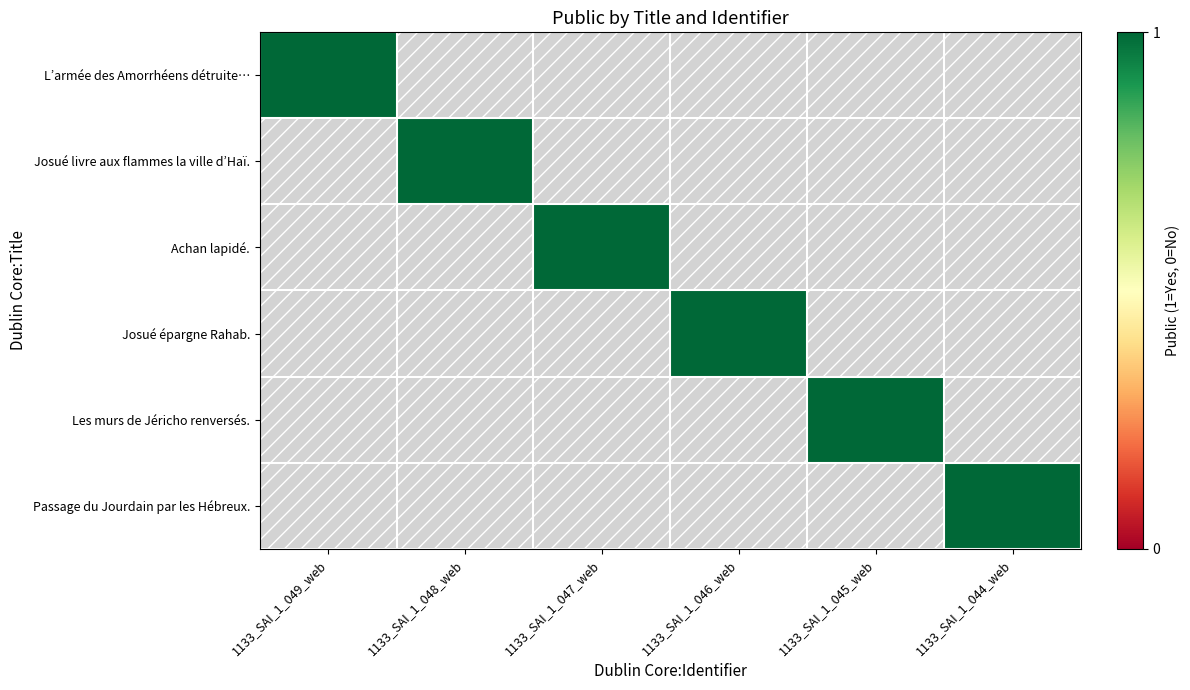

Reading right to left, extract all data points from this chart.

L’armée des Amorrhéens détruite…: 1133_SAI_1_044_web=0	1133_SAI_1_045_web=0	1133_SAI_1_046_web=0	1133_SAI_1_047_web=0	1133_SAI_1_048_web=0	1133_SAI_1_049_web=1
Josué livre aux flammes la ville d’Haï.: 1133_SAI_1_044_web=0	1133_SAI_1_045_web=0	1133_SAI_1_046_web=0	1133_SAI_1_047_web=0	1133_SAI_1_048_web=1	1133_SAI_1_049_web=0
Achan lapidé.: 1133_SAI_1_044_web=0	1133_SAI_1_045_web=0	1133_SAI_1_046_web=0	1133_SAI_1_047_web=1	1133_SAI_1_048_web=0	1133_SAI_1_049_web=0
Josué épargne Rahab.: 1133_SAI_1_044_web=0	1133_SAI_1_045_web=0	1133_SAI_1_046_web=1	1133_SAI_1_047_web=0	1133_SAI_1_048_web=0	1133_SAI_1_049_web=0
Les murs de Jéricho renversés.: 1133_SAI_1_044_web=0	1133_SAI_1_045_web=1	1133_SAI_1_046_web=0	1133_SAI_1_047_web=0	1133_SAI_1_048_web=0	1133_SAI_1_049_web=0
Passage du Jourdain par les Hébreux.: 1133_SAI_1_044_web=1	1133_SAI_1_045_web=0	1133_SAI_1_046_web=0	1133_SAI_1_047_web=0	1133_SAI_1_048_web=0	1133_SAI_1_049_web=0